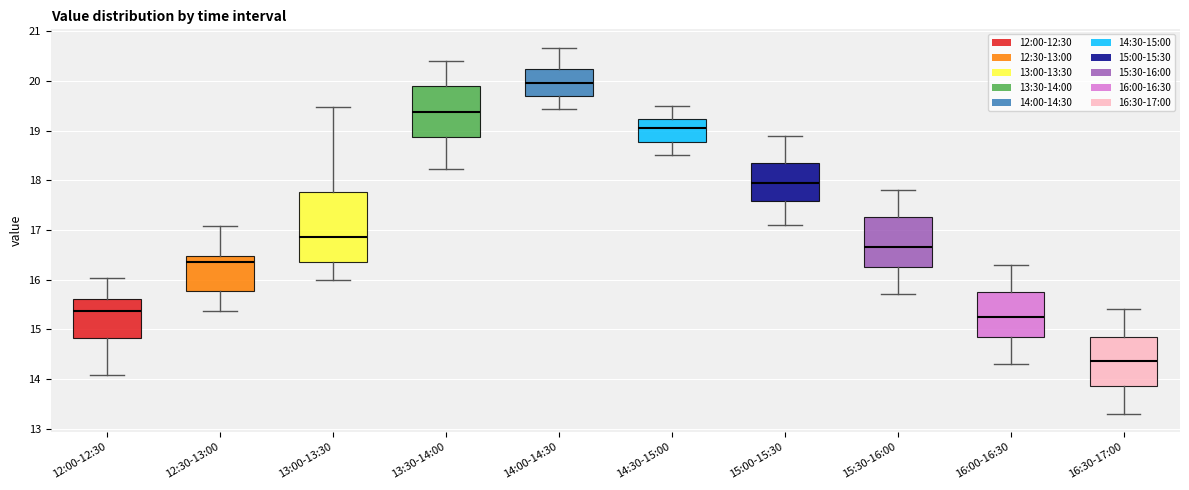

Reading left to right, transcribe this box plot: for each box, give where its median line is, the range the box spans, and where its two whiskers end, as read against the y-axis. The values are not printed on the chart, so give them approximately, as read against the axis.

12:00-12:30: median 15.4, box 14.8 to 15.6, whiskers 14.1 to 16.0
12:30-13:00: median 16.4, box 15.8 to 16.5, whiskers 15.4 to 17.1
13:00-13:30: median 16.9, box 16.4 to 17.8, whiskers 16.0 to 19.5
13:30-14:00: median 19.4, box 18.9 to 19.9, whiskers 18.2 to 20.4
14:00-14:30: median 20.0, box 19.7 to 20.2, whiskers 19.4 to 20.7
14:30-15:00: median 19.1, box 18.8 to 19.2, whiskers 18.5 to 19.5
15:00-15:30: median 18.0, box 17.6 to 18.4, whiskers 17.1 to 18.9
15:30-16:00: median 16.7, box 16.3 to 17.3, whiskers 15.7 to 17.8
16:00-16:30: median 15.3, box 14.9 to 15.8, whiskers 14.3 to 16.3
16:30-17:00: median 14.4, box 13.9 to 14.9, whiskers 13.3 to 15.4